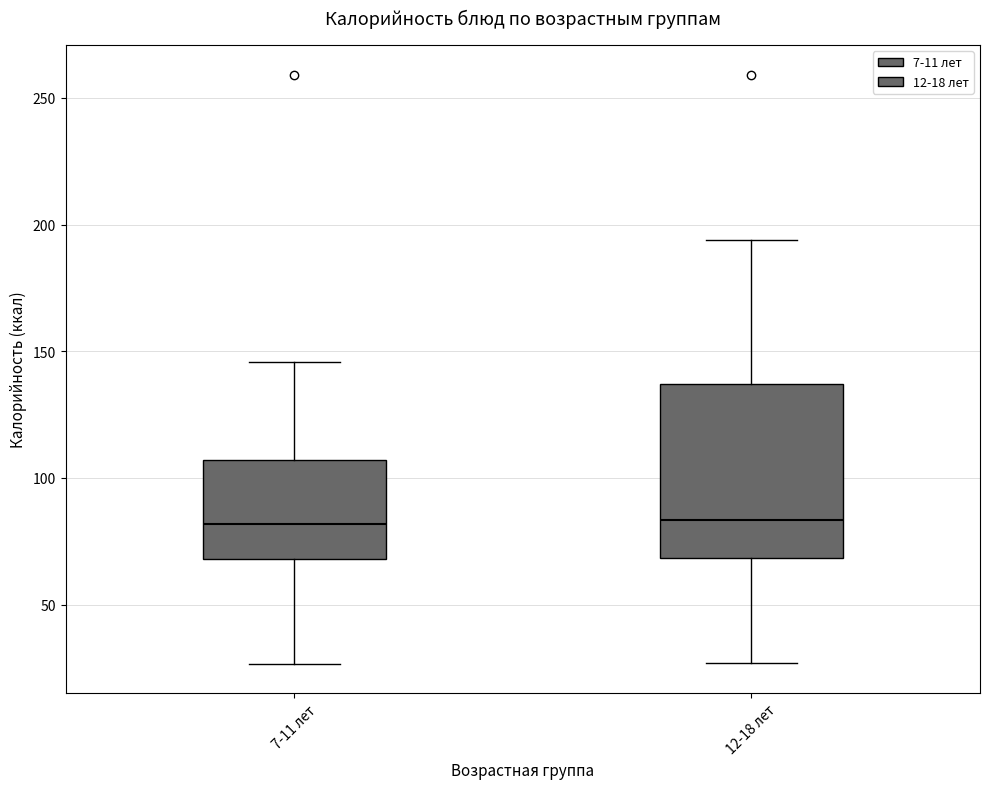

Reading left to right, read every box against the y-axis: the position of its median line, the range the box covers, and the ends of its whiskers. The values are not printed on the chart, so give them approximately, as read against the axis.

7-11 лет: median 80, box 70 to 105, whiskers 25 to 145
12-18 лет: median 85, box 70 to 135, whiskers 25 to 195